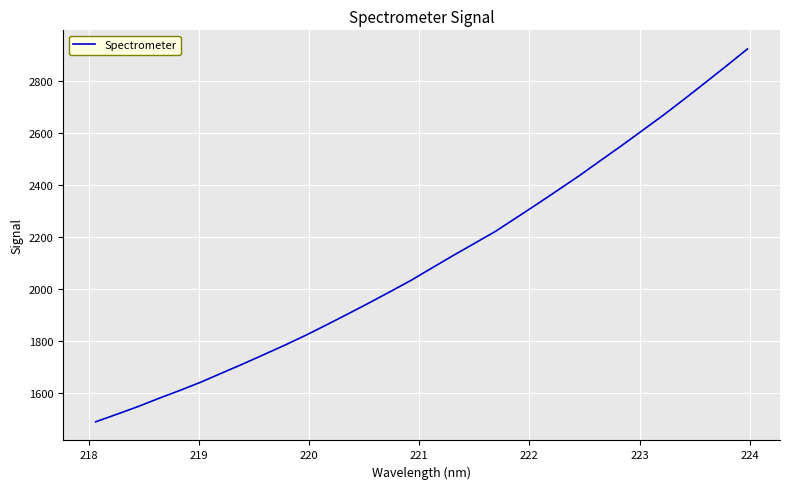

What is the difference between the maximum and minimum values?

1434.2